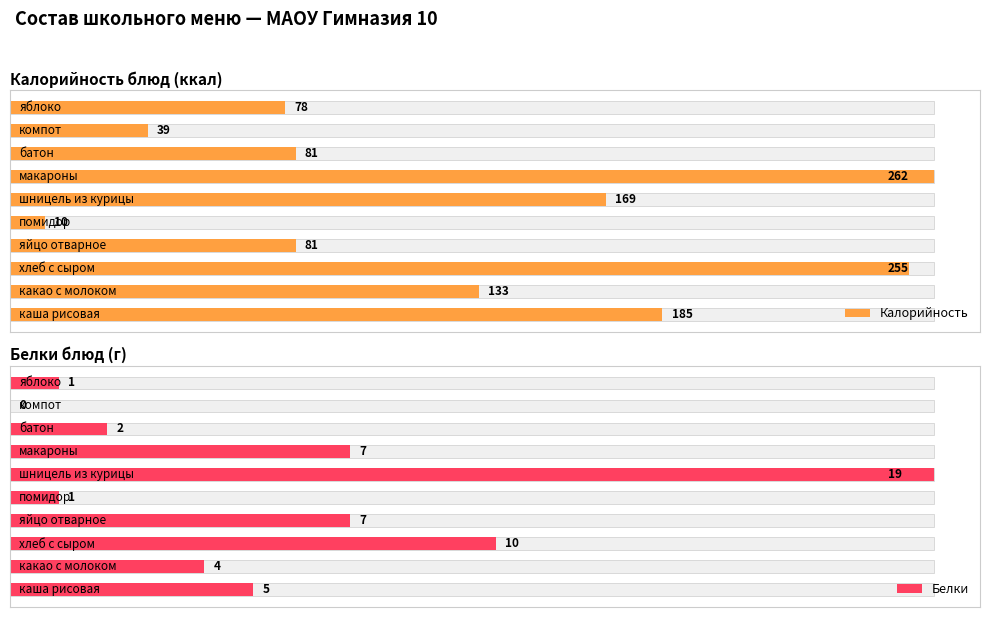

The Белки series shows 0.1 at 9. True or false?

False